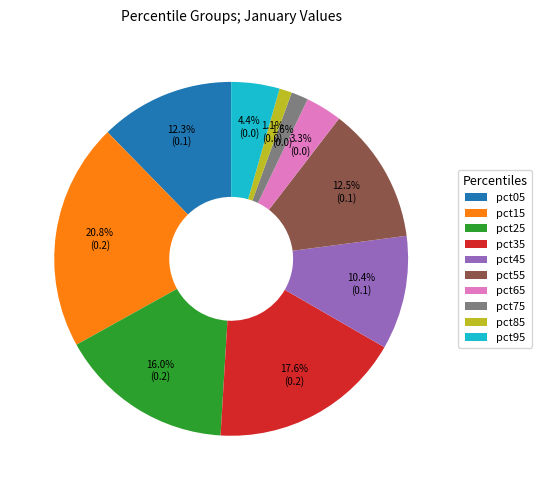

Which slice is the largest?

pct15